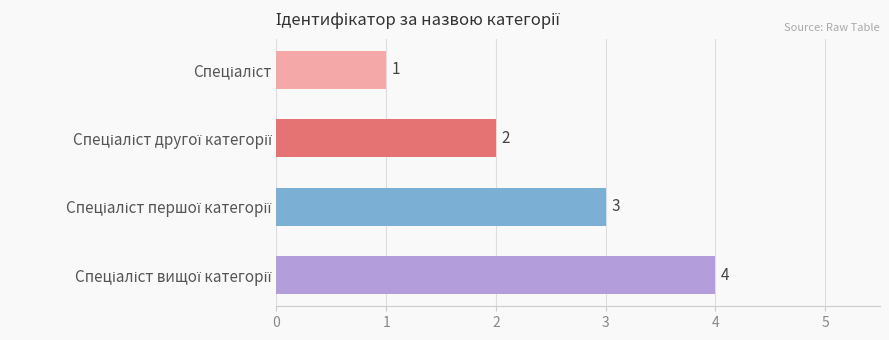

What is the difference between the maximum and minimum values?

3